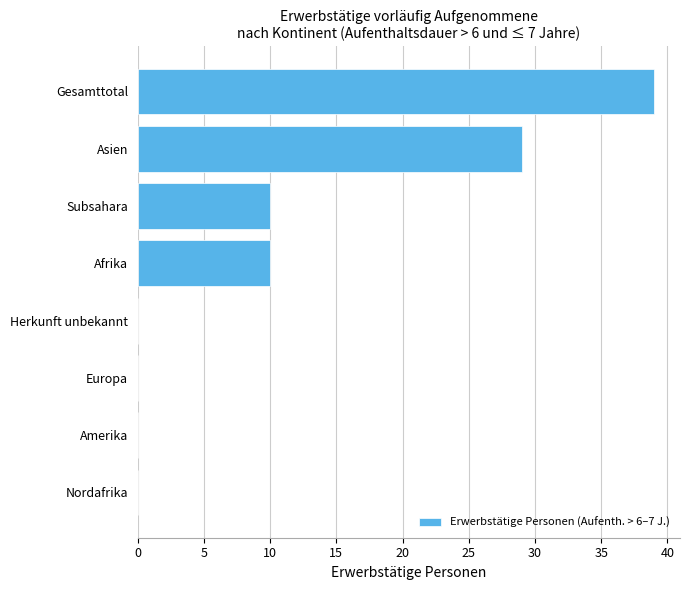

How many values are between 0 and 29?

7